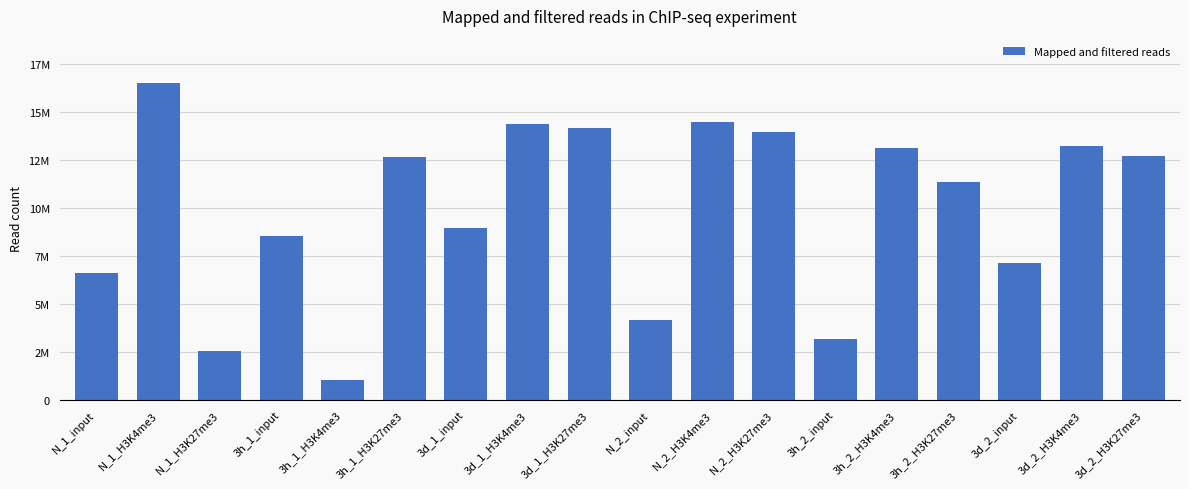

What is the label of the 11th bar from the right?

3d_1_H3K4me3